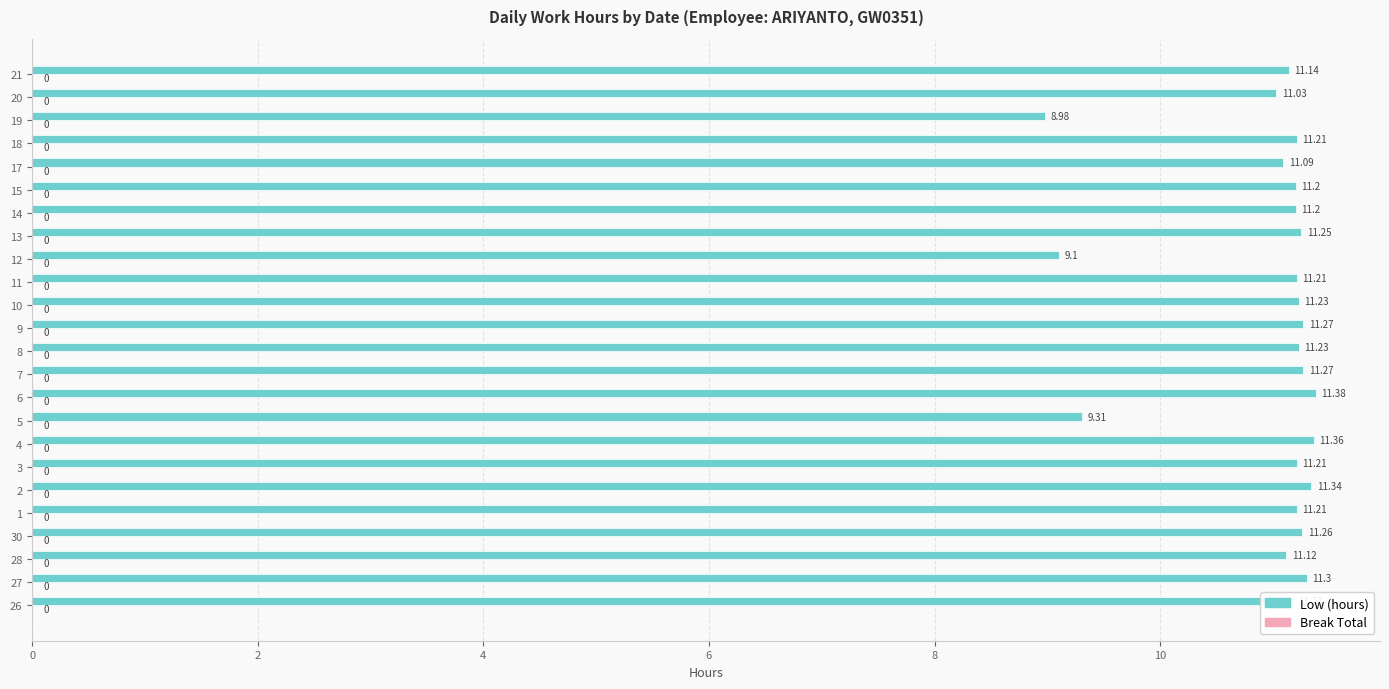

Approximately how many times larger is the value at 10 compared to 18?

1.0